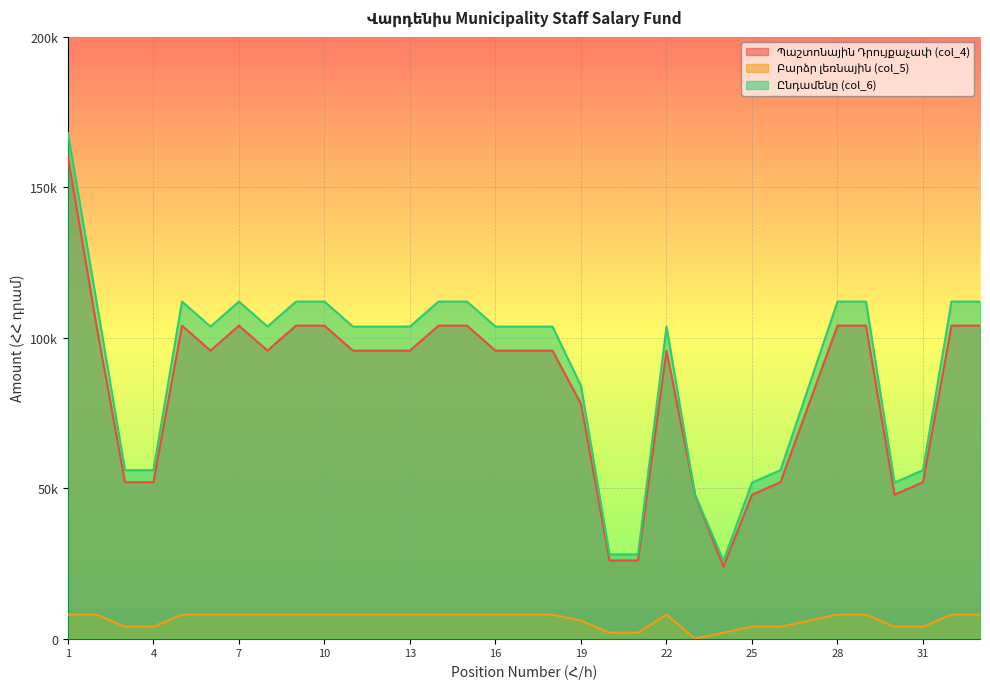

Which series has the largest total across all categories?

Ընդամենը (col_6)